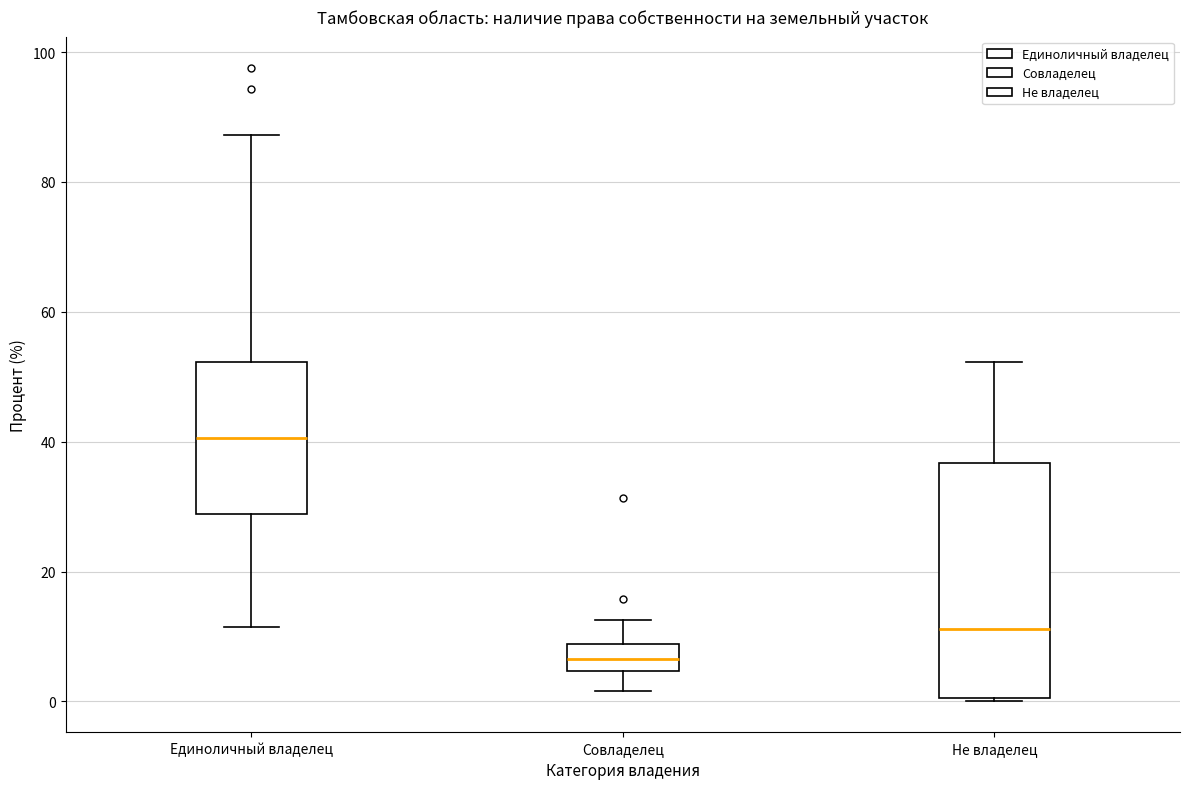

Where does the median line of the box for Не владелец sit on the y-axis? The values are not printed on the chart, so give them approximately, as read against the axis.

12